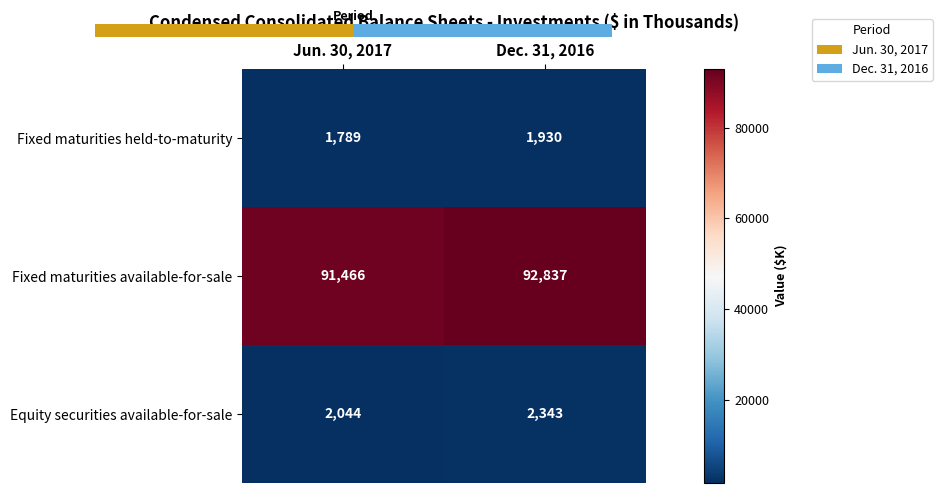

What is the difference between the maximum and minimum values in the Equity securities available-for-sale series?

299